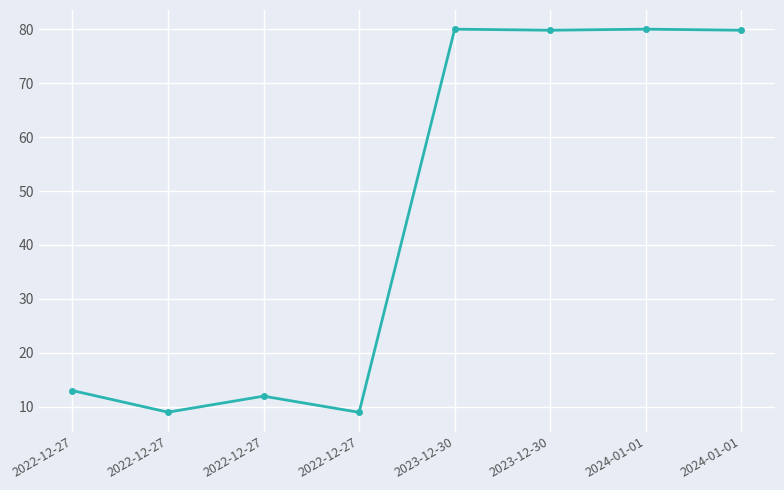

What is the ratio of the value at 2024-01-01 to the value at 2022-12-27?

6.2